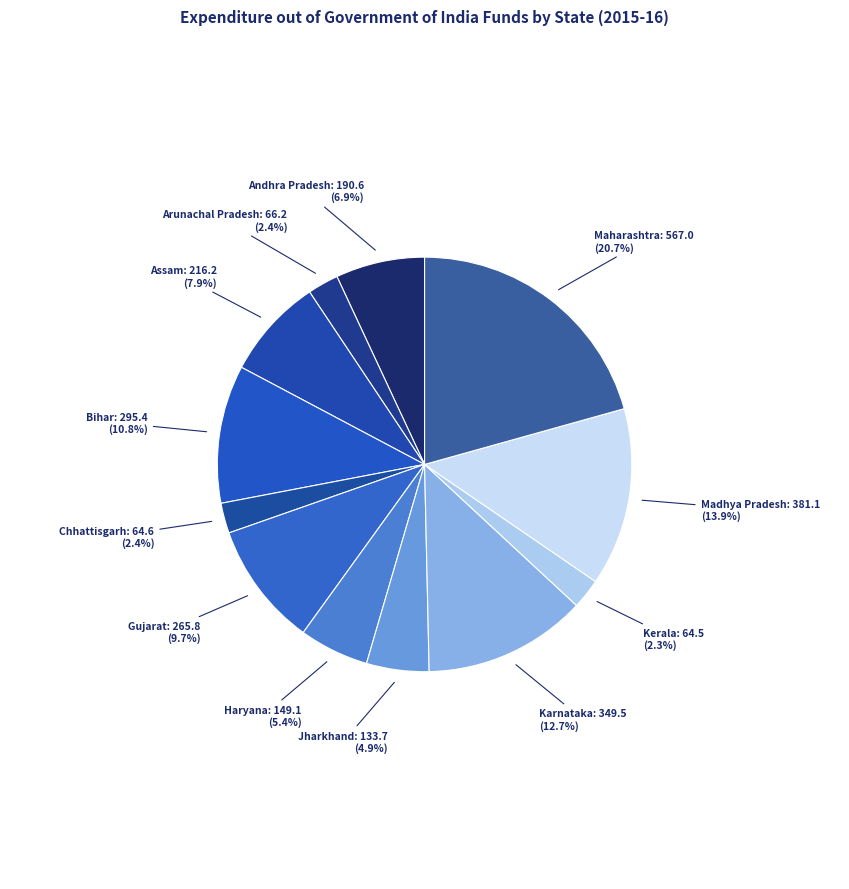

To the nearest percent, what is the combined percentage of Jharkhand and Chhattisgarh?

7%